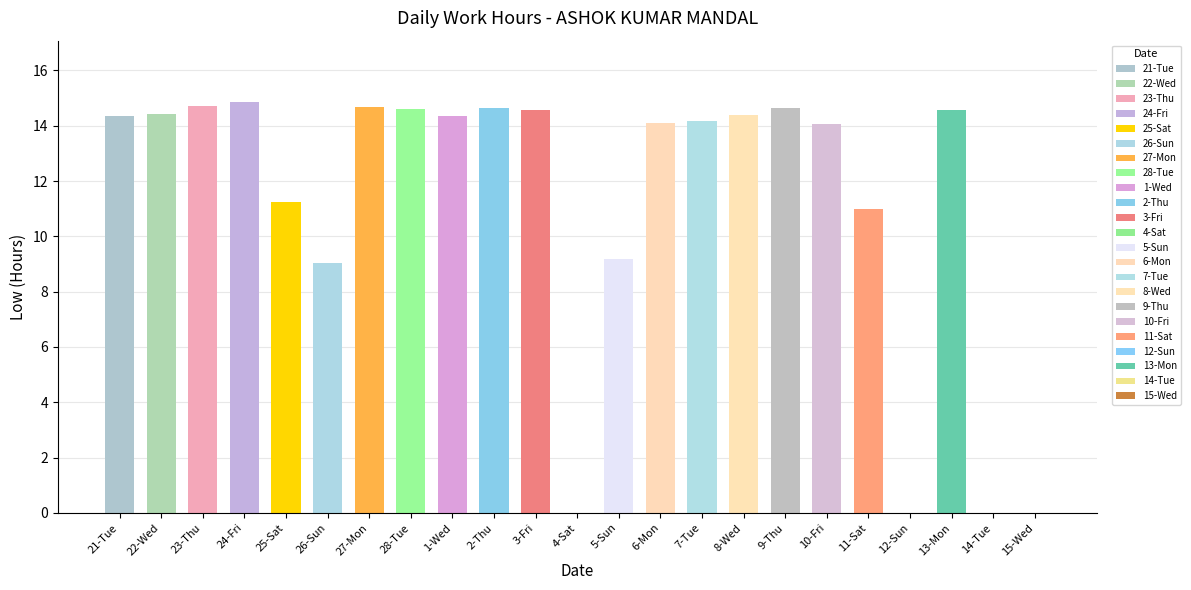

Does the chart contain stacked bars?

No